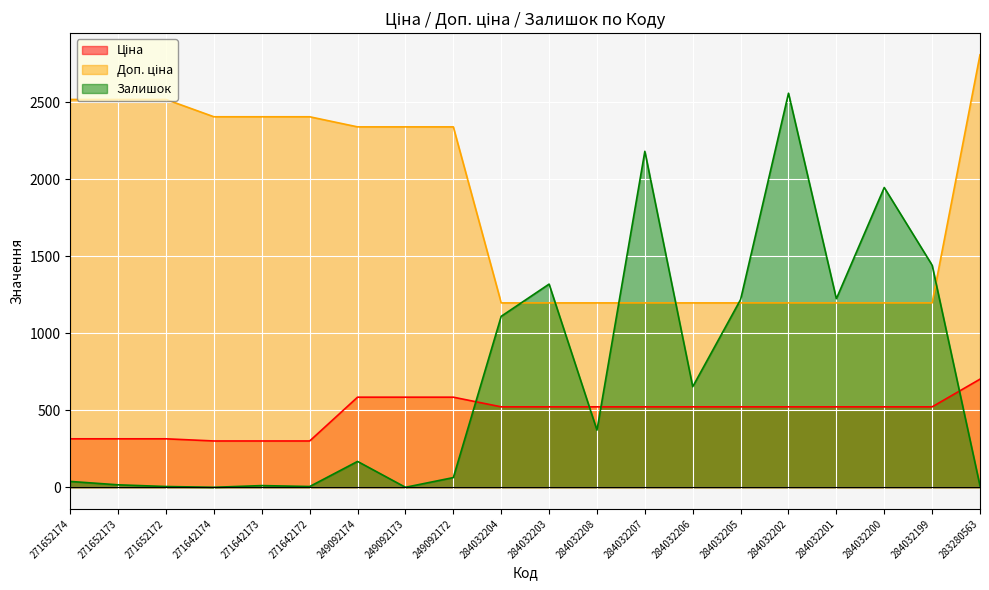

Reading left to right, transcribe all the data shown in this chart.

Ціна: 271652174=314.7	271652173=314.7	271652172=314.7	271642174=300.6	271642173=300.6	271642172=300.6	249092174=584.9	249092173=584.9	249092172=584.9	284032204=522.2	284032203=522.2	284032208=522.2	284032207=522.2	284032206=522.2	284032205=522.2	284032202=522.2	284032201=522.2	284032200=522.2	284032199=522.2	283280563=701.9
Доп. ціна: 271652174=2517.5	271652173=2517.5	271652172=2517.5	271642174=2405.2	271642173=2405.2	271642172=2405.2	249092174=2339.7	249092173=2339.7	249092172=2339.7	284032204=1197.0	284032203=1197.0	284032208=1197.0	284032207=1197.0	284032206=1197.0	284032205=1197.0	284032202=1197.0	284032201=1197.0	284032200=1197.0	284032199=1197.0	283280563=2807.6
Залишок: 271652174=38.0	271652173=16.0	271652172=5.0	271642174=0.0	271642173=11.0	271642172=5.0	249092174=168.0	249092173=0.0	249092172=63.0	284032204=1110.0	284032203=1319.0	284032208=371.0	284032207=2181.0	284032206=653.0	284032205=1219.0	284032202=2558.0	284032201=1224.0	284032200=1946.0	284032199=1442.0	283280563=9.0